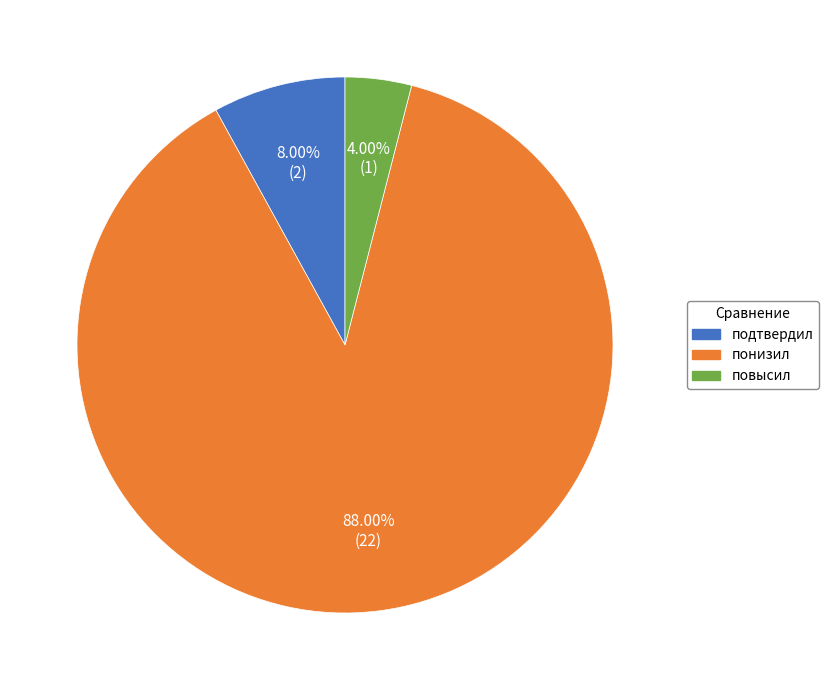

What is the ratio of the value at подтвердил to the value at повысил?

2.0